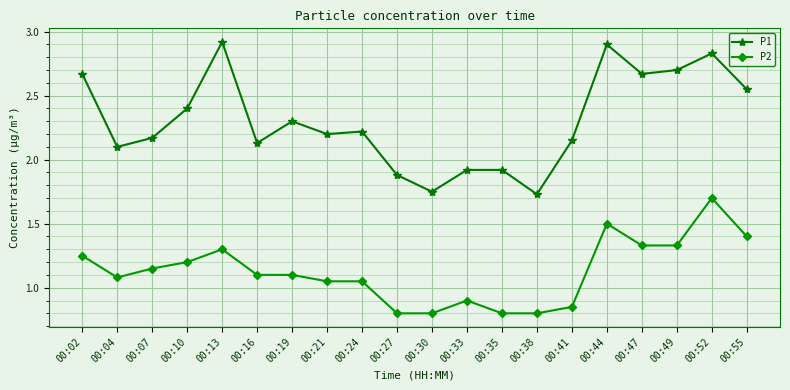

Where is the first local minimum for P1?

00:04